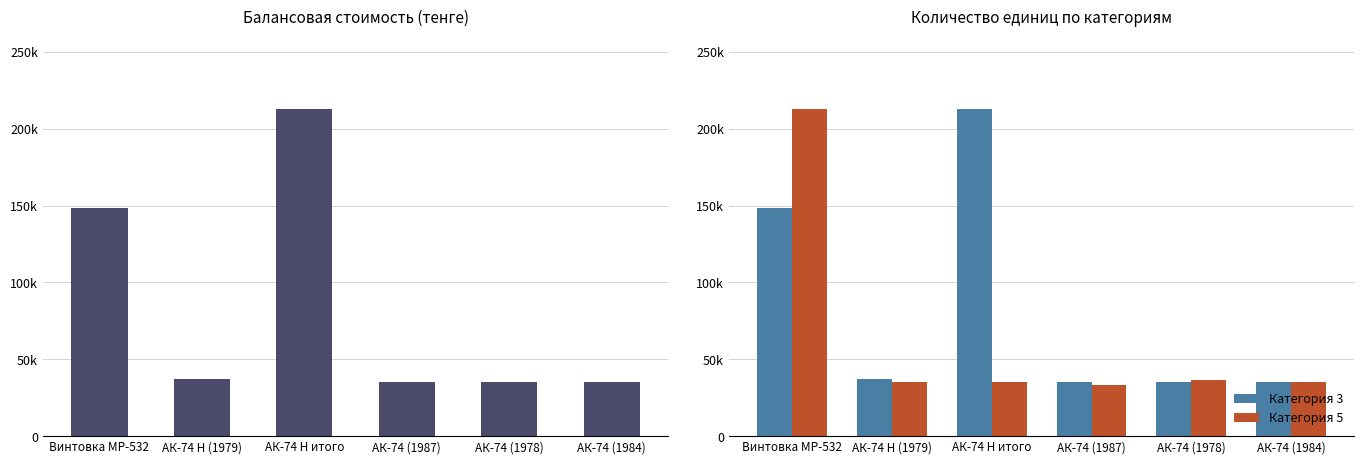

What is the label of the 5th bar from the right?

АК-74 Н (1979)